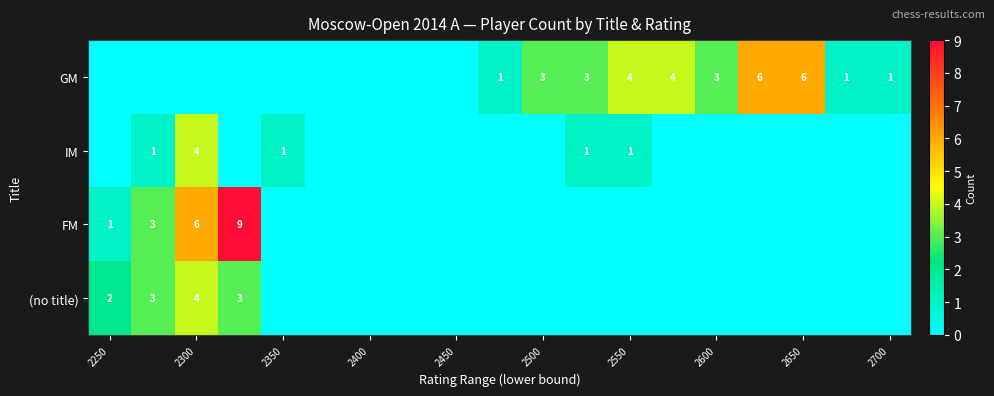

The value of FM at 2250 is 1. True or false?

True